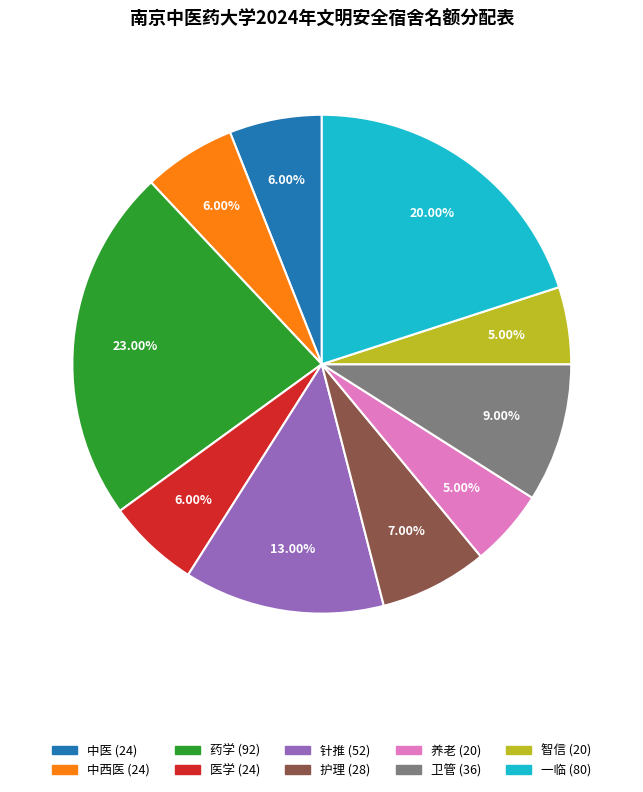

Does any single category account for the majority?

No